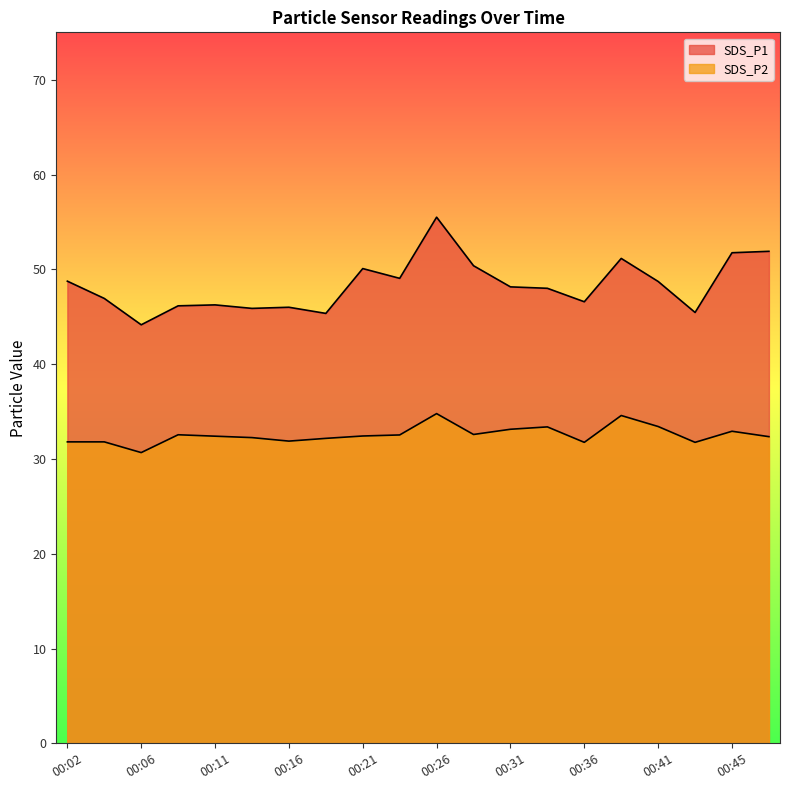

Which series changed the most between 00:24 and 00:43?

SDS_P1